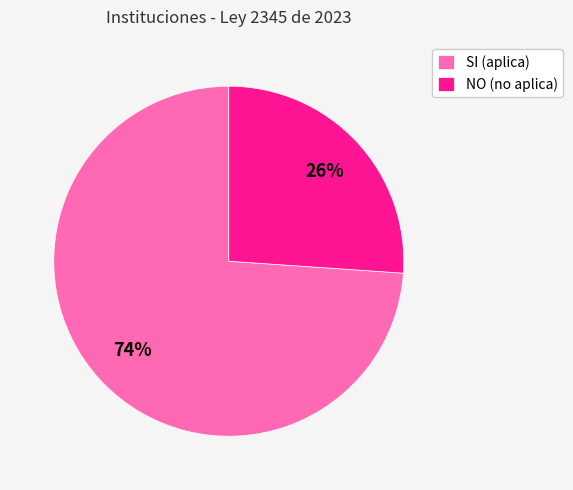

How many slices are in this pie chart?

2